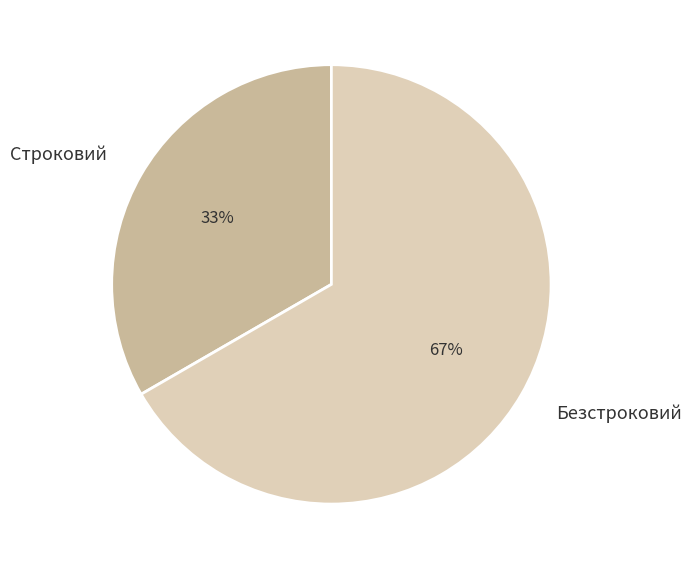

To the nearest percent, what portion does Строковий represent?

33%